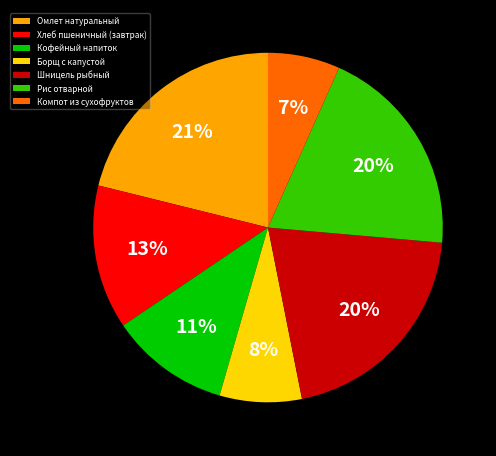

Combined, do Хлеб пшеничный (завтрак) and Рис отварной account for over 50%?

No